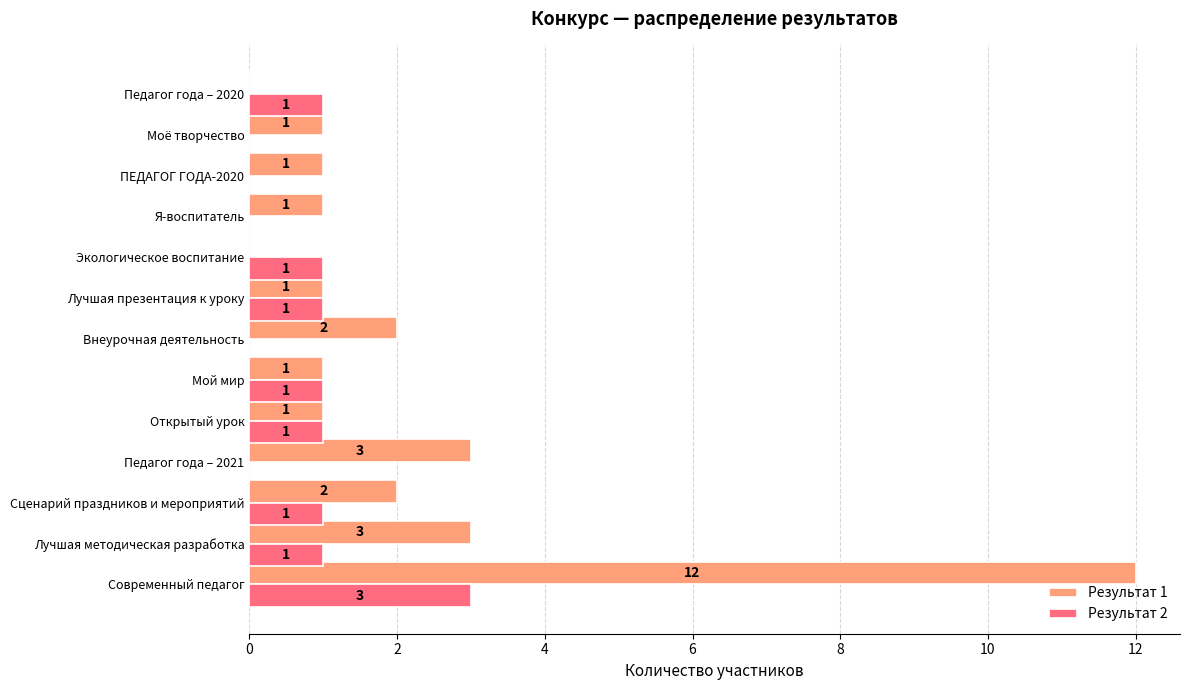

Which category has the highest value in the Результат 2 series?

Современный педагог